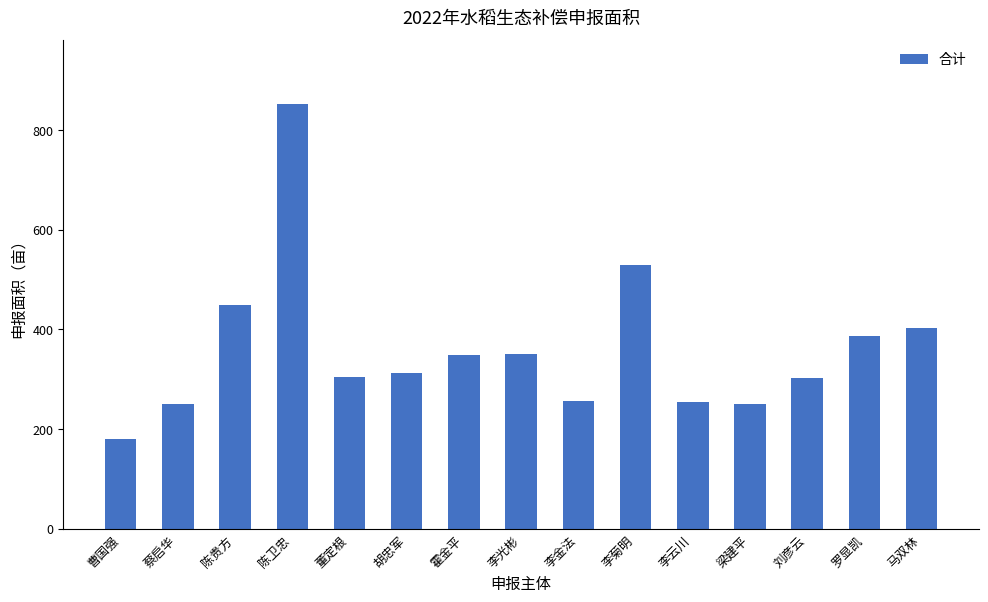

The chart shows a value of 453.9 at 李金法. True or false?

False